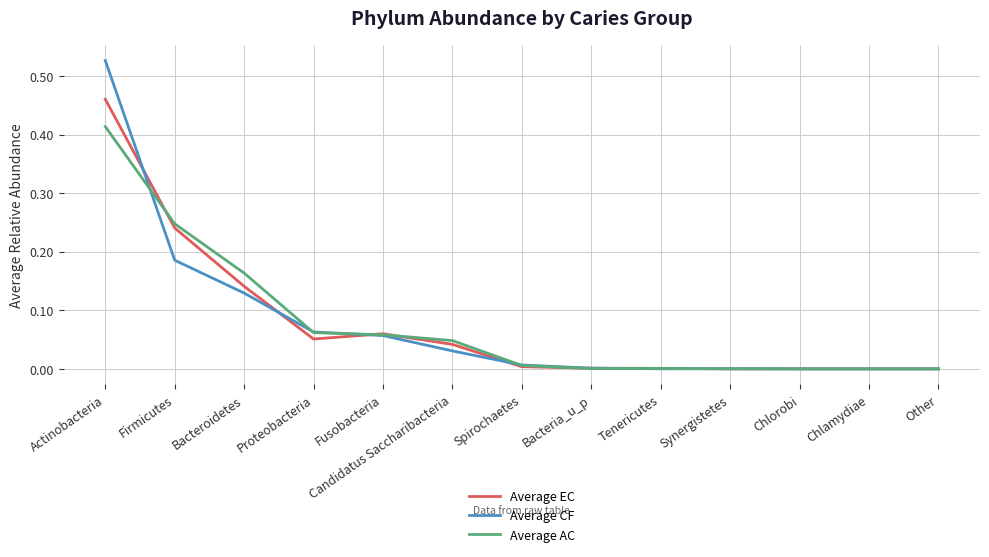

Rank the series by their average value, from highest to lowest.

Average AC, Average EC, Average CF